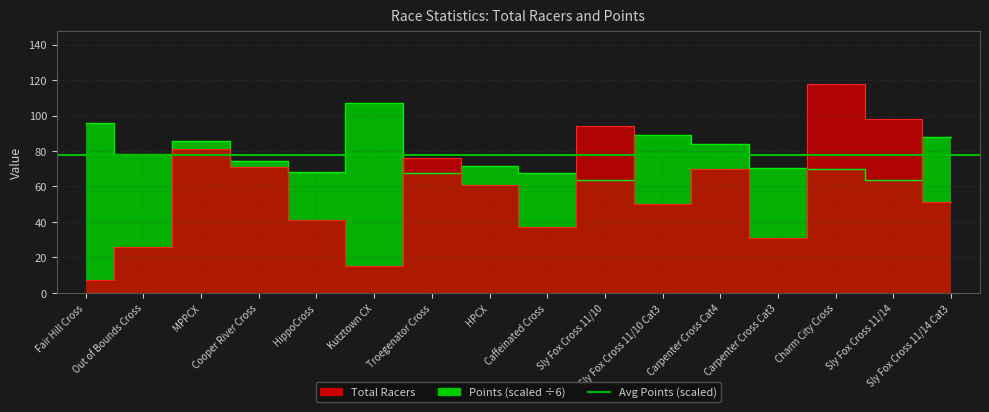

Reading left to right, extract all data points from this chart.

Total Racers: Fair Hill Cross=7.0	Out of Bounds Cross=26.0	MPPCX=81.0	Cooper River Cross=71.0	HippoCross=41.0	Kutztown CX=15.0	Troegenator Cross=76.0	HPCX=61.0	Caffeinated Cross=37.0	Sly Fox Cross 11/10=94.0	Sly Fox Cross 11/10 Cat3=50.0	Carpenter Cross Cat4=70.0	Carpenter Cross Cat3=31.0	Charm City Cross=118.0	Sly Fox Cross 11/14=98.0	Sly Fox Cross 11/14 Cat3=51.0
Points: Fair Hill Cross=95.9	Out of Bounds Cross=78.5	MPPCX=85.6	Cooper River Cross=74.2	HippoCross=68.3	Kutztown CX=107.1	Troegenator Cross=67.4	HPCX=71.7	Caffeinated Cross=67.6	Sly Fox Cross 11/10=63.4	Sly Fox Cross 11/10 Cat3=88.9	Carpenter Cross Cat4=83.9	Carpenter Cross Cat3=70.6	Charm City Cross=69.8	Sly Fox Cross 11/14=63.7	Sly Fox Cross 11/14 Cat3=88.0